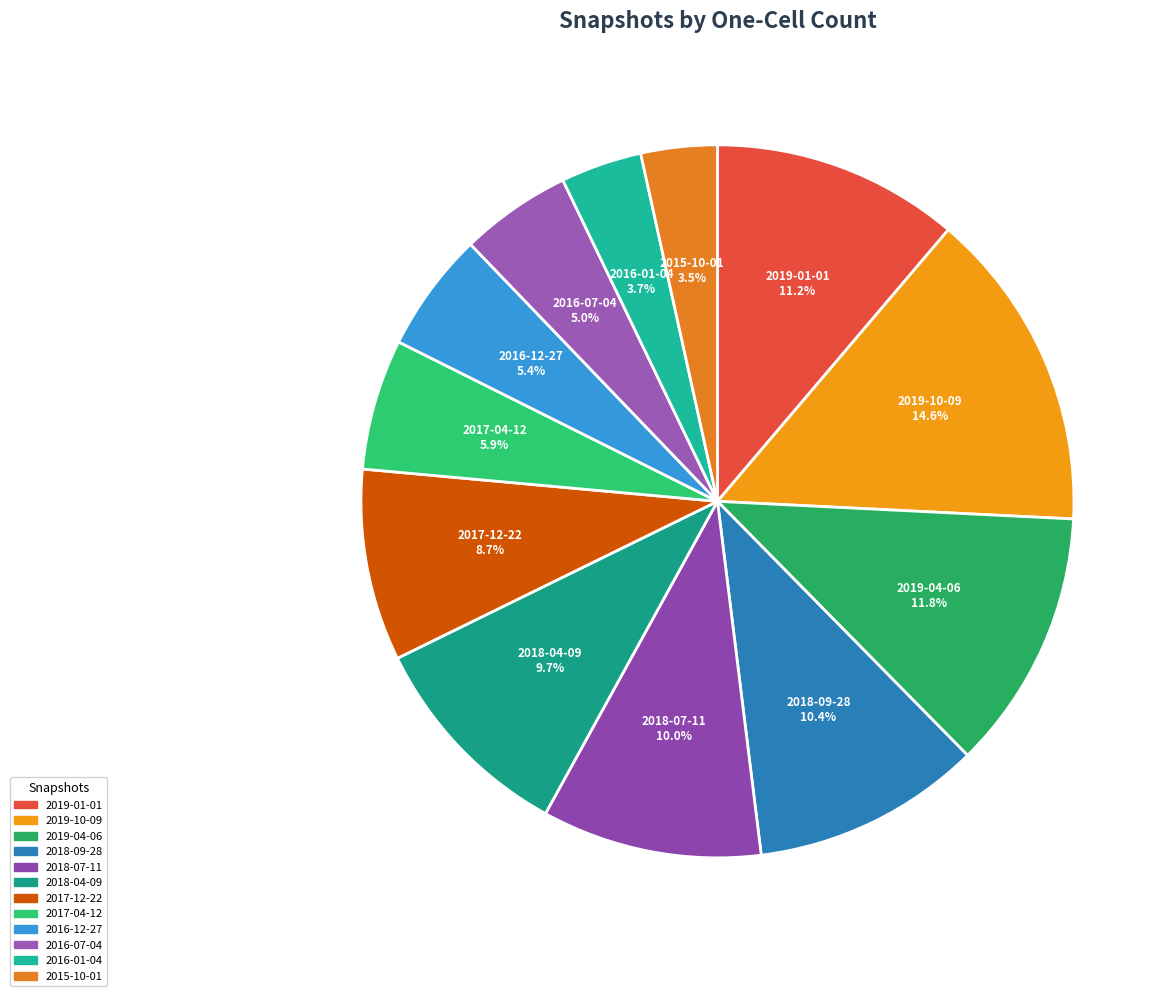

To the nearest percent, what is the difference between the largest and smallest slice percentages?

11%